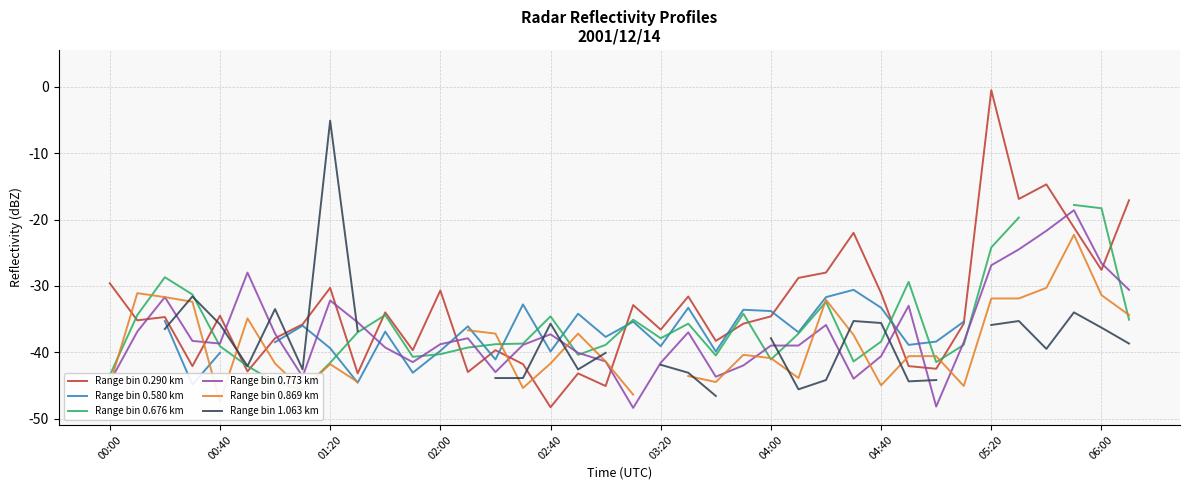

True or false: Range bin 0.580 km has more than 1 points higher than both neighbors.

True